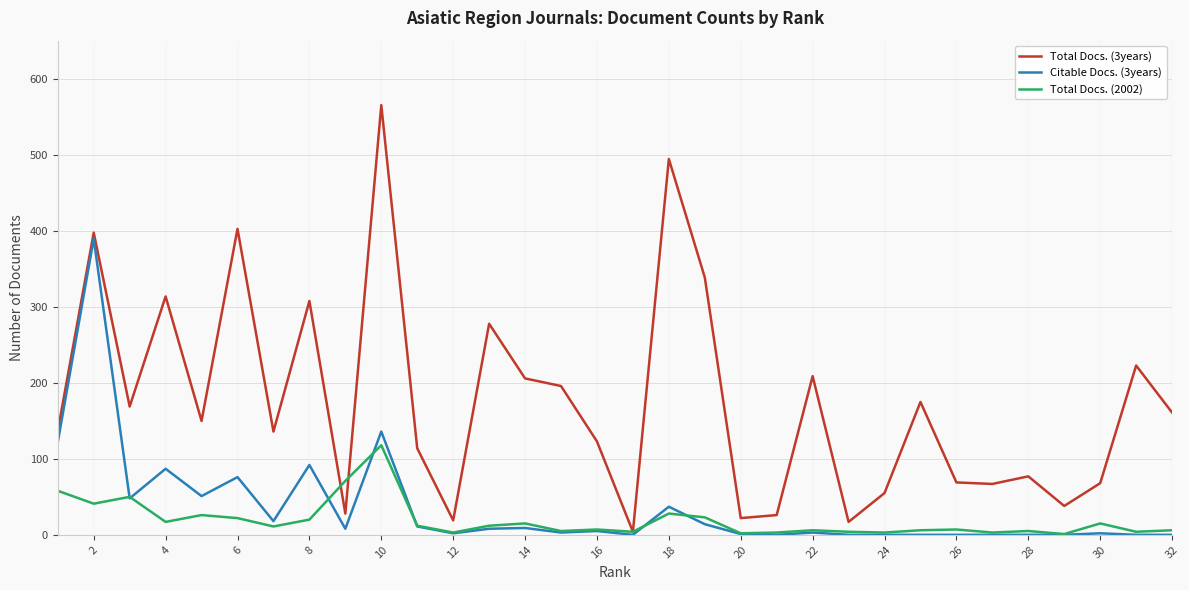

List the series in order of their peak value, lowest first.

Total Docs. (2002), Citable Docs. (3years), Total Docs. (3years)